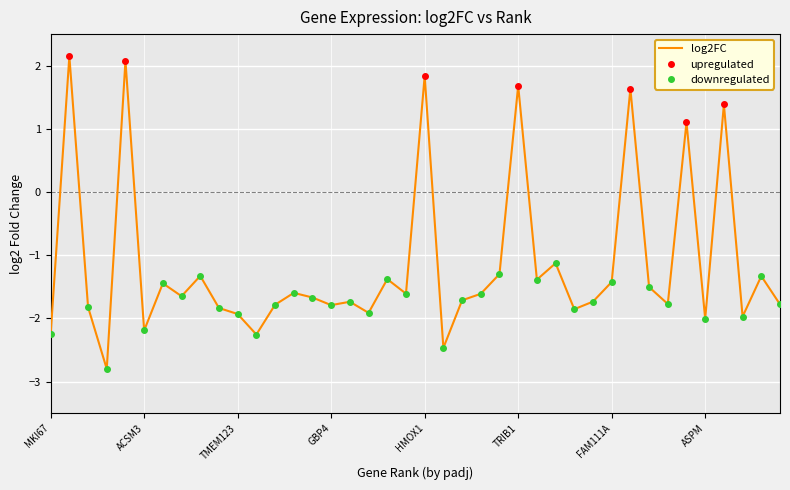

What is the maximum value for log2FC?

2.2